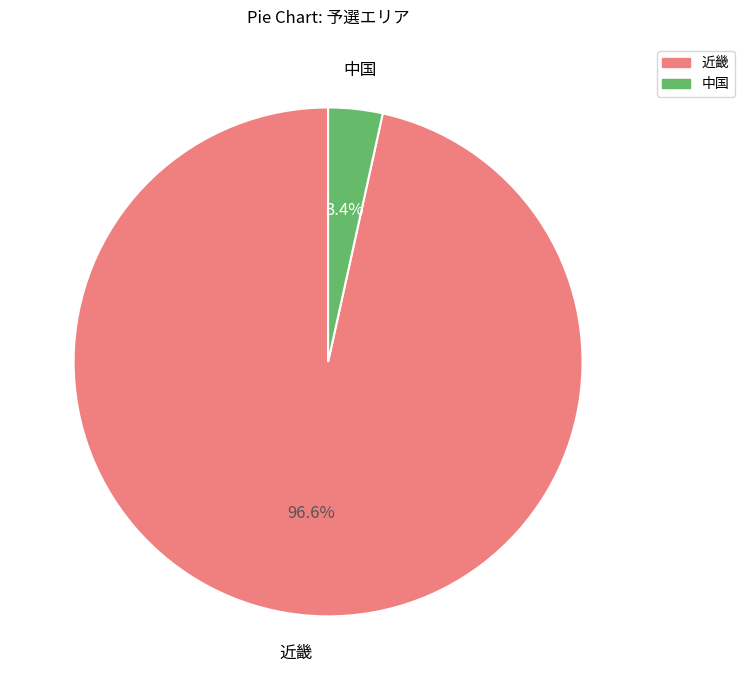

To the nearest percent, what is the average slice percentage?

50%